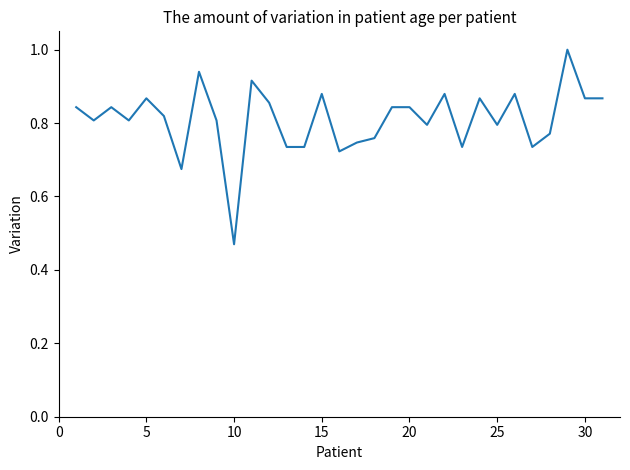

What is the maximum value shown in the chart?

1.0